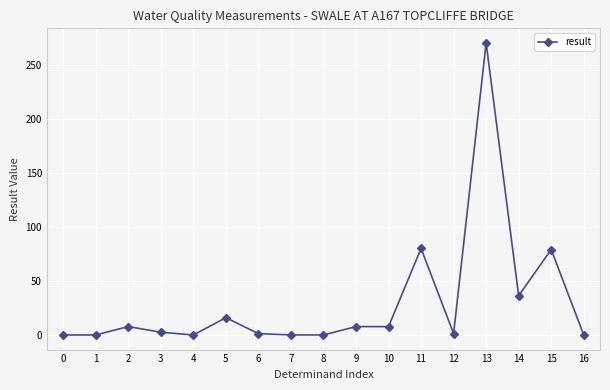

What is the greatest value displayed?

270.0